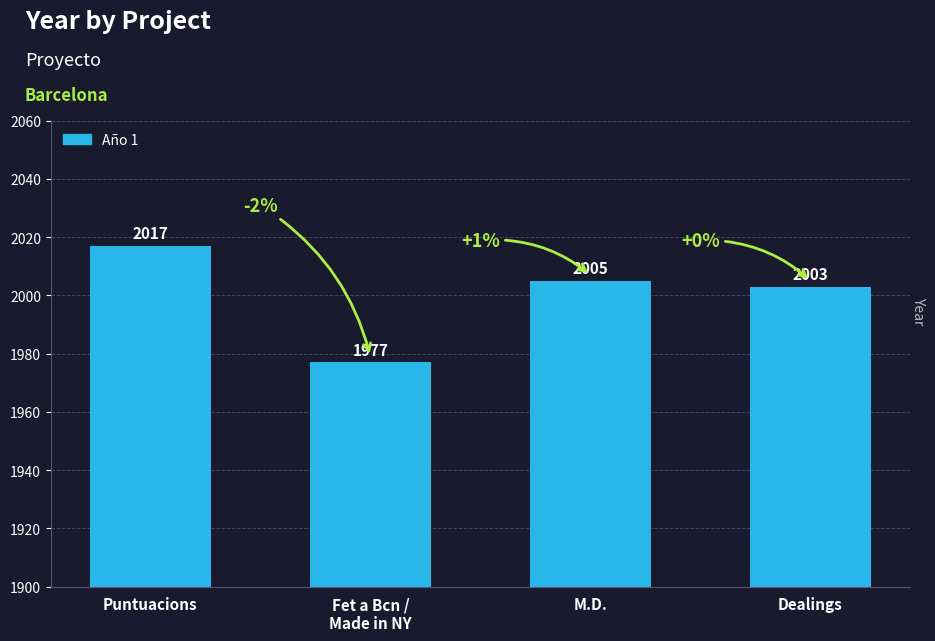

What is the maximum value shown in the chart?

2017